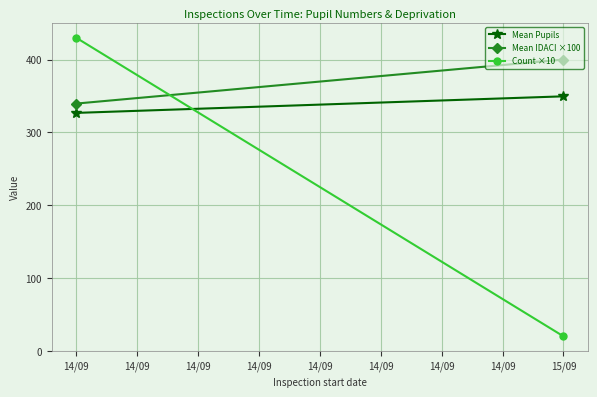

What is the total value across all series at 14/09?

1096.3